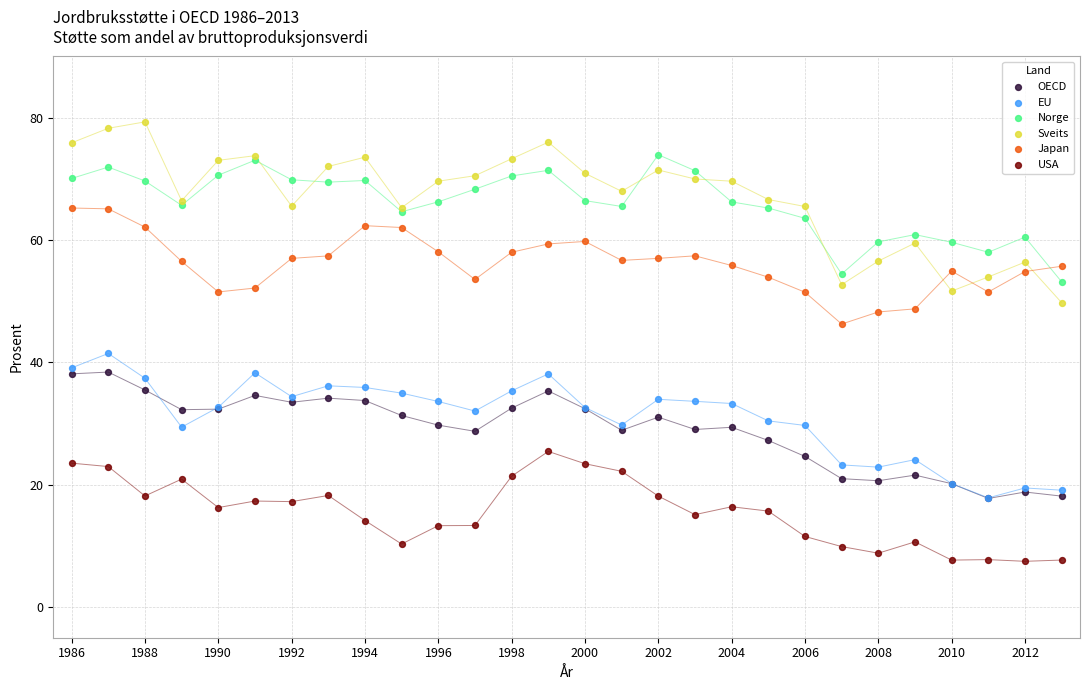

What are all the series names shown in the legend?

OECD, EU, Norge, Sveits, Japan, USA